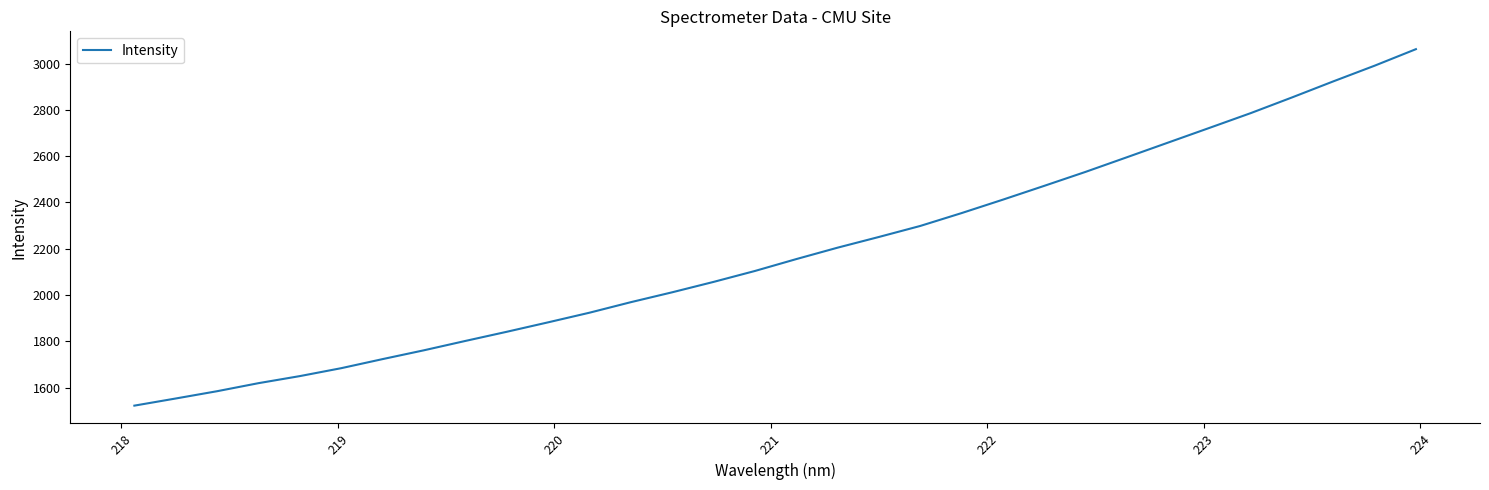

What is the minimum value shown in the chart?

1522.4